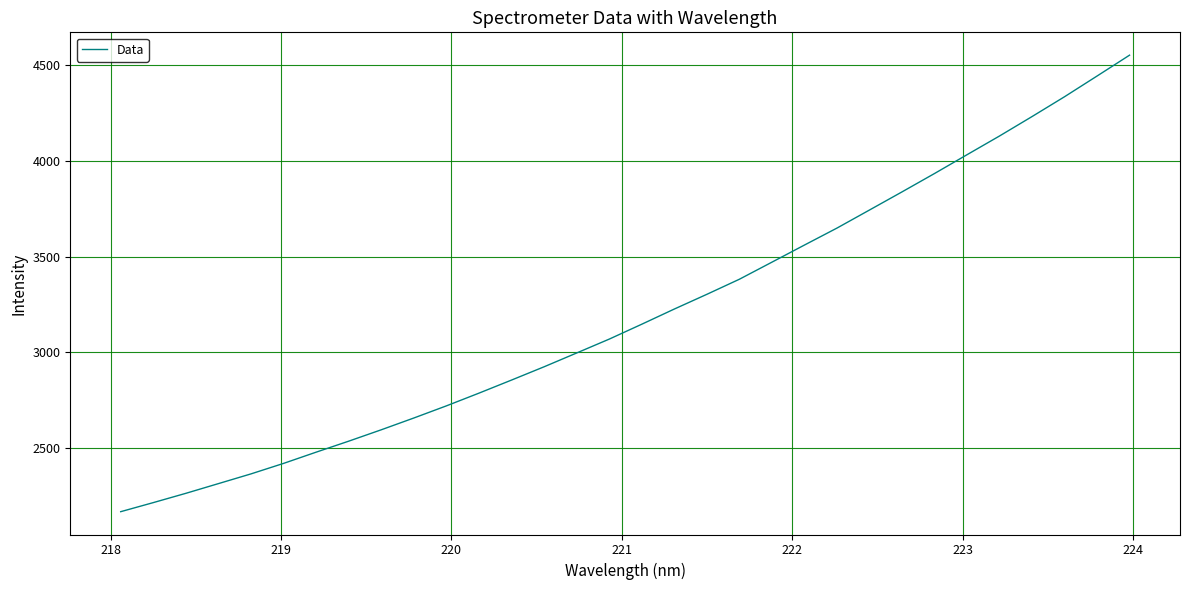

Reading left to right, what are all the values shown in this chart?

2167.1	2214.5	2263.1	2313.8	2364.6	2419.5	2478.2	2535.6	2595.2	2656.7	2720.2	2786.6	2854.9	2924.3	2996.4	3068.8	3146.7	3226.0	3302.9	3381.7	3470.9	3560.4	3649.1	3743.5	3838.2	3934.2	4032.6	4130.5	4231.9	4335.6	4443.8	4552.8